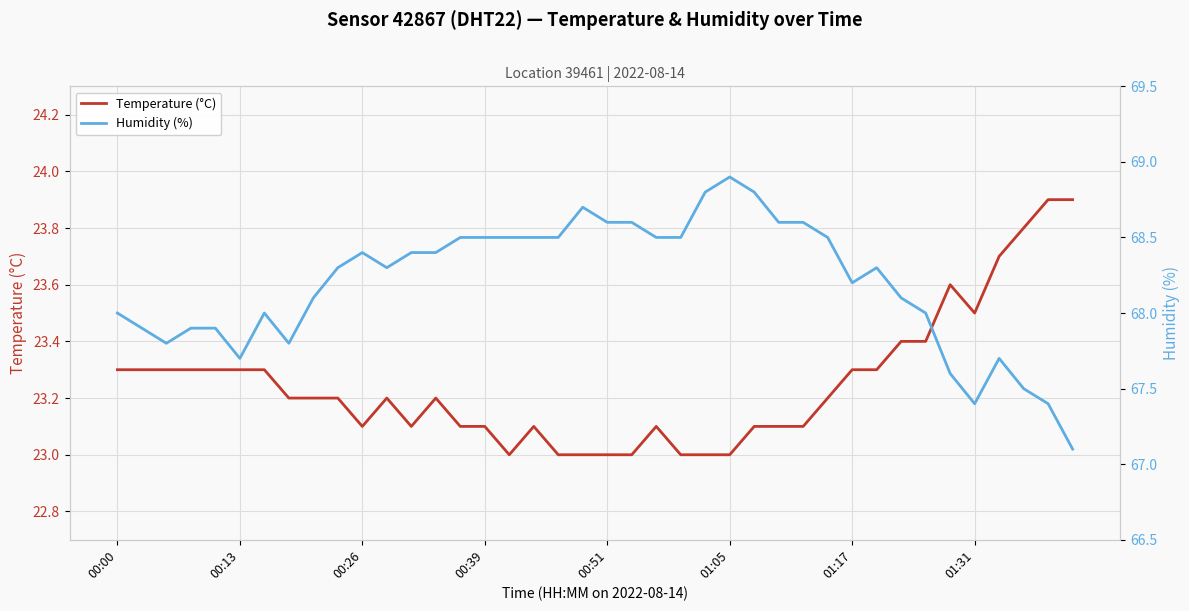

Which series has the largest total across all categories?

Humidity (%)